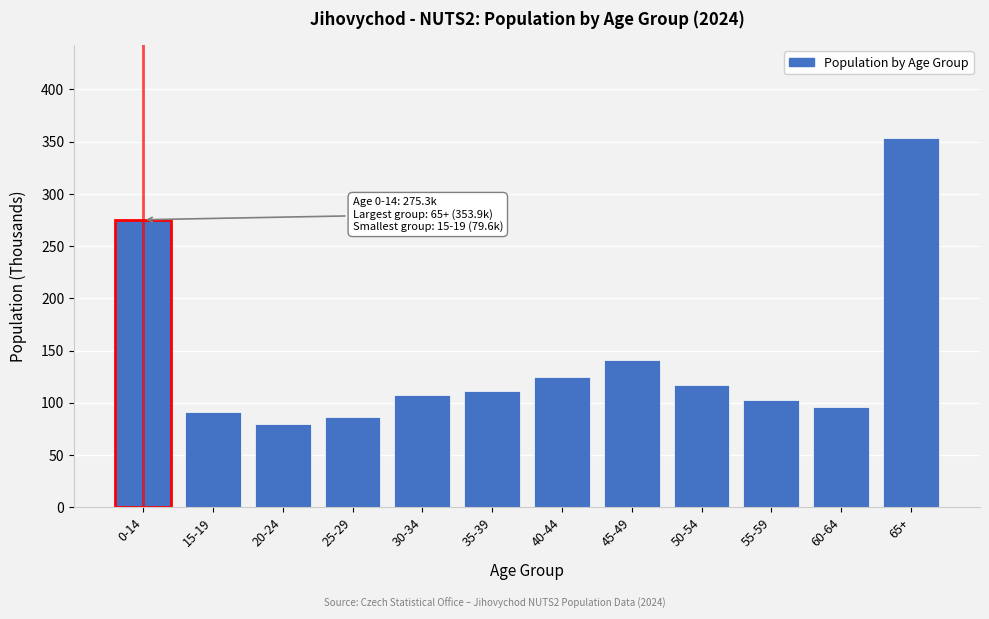

Reading right to left, what are all the values shown in this chart?

65+=353.9	60-64=96.1	55-59=102.3	50-54=117.3	45-49=140.7	40-44=124.4	35-39=111.7	30-34=107.0	25-29=86.3	20-24=79.6	15-19=91.2	0-14=275.3